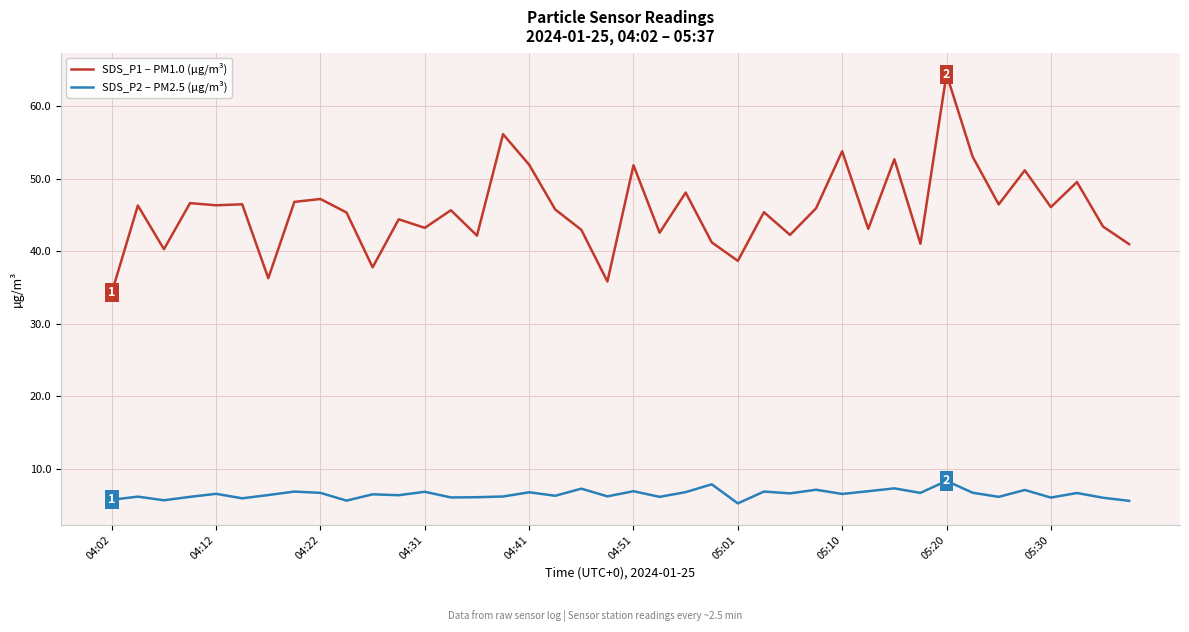

What is the difference between the maximum and minimum values in the SDS_P1 – PM1.0 (µg/m³) series?

30.1